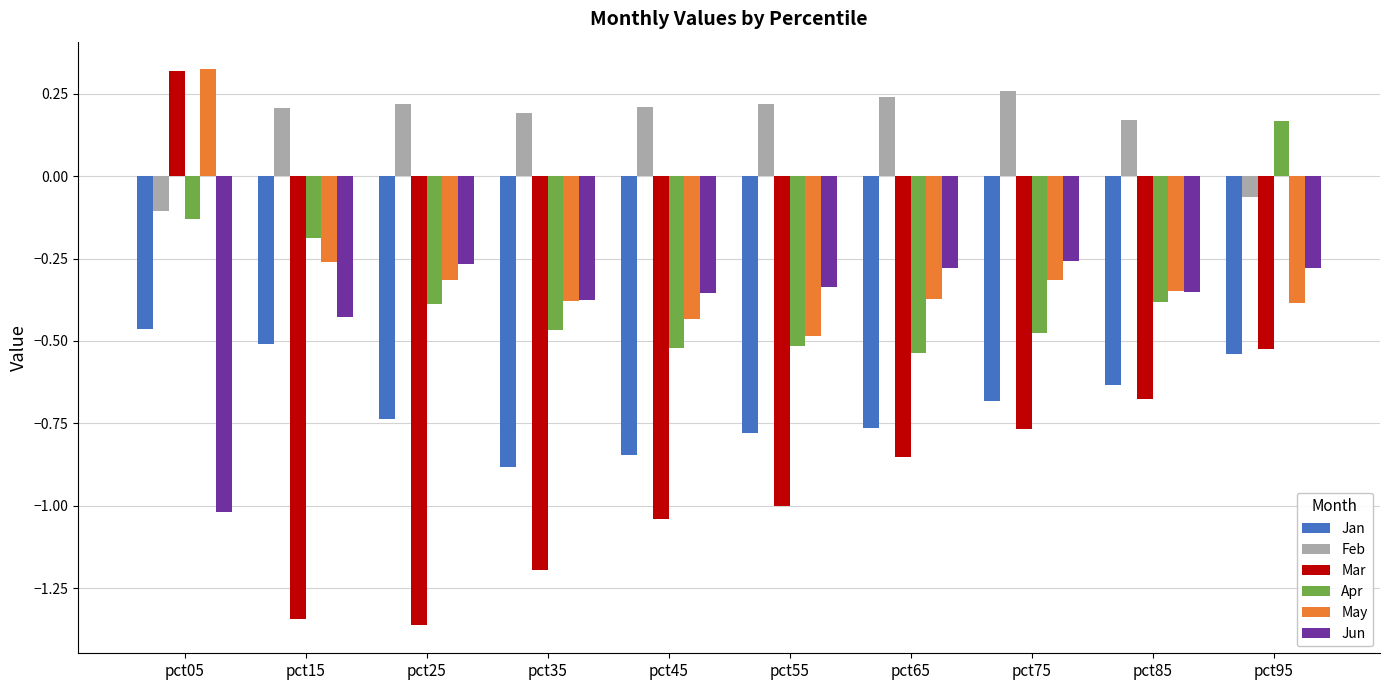

At which label does Feb reach its peak?

pct75